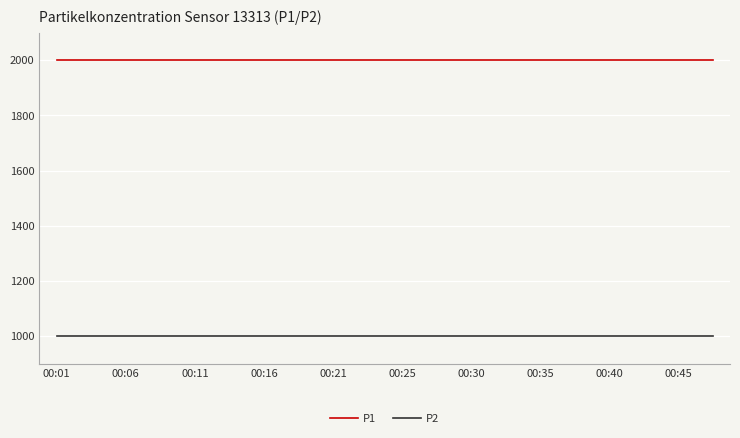

What is the minimum value shown in the chart?

999.9